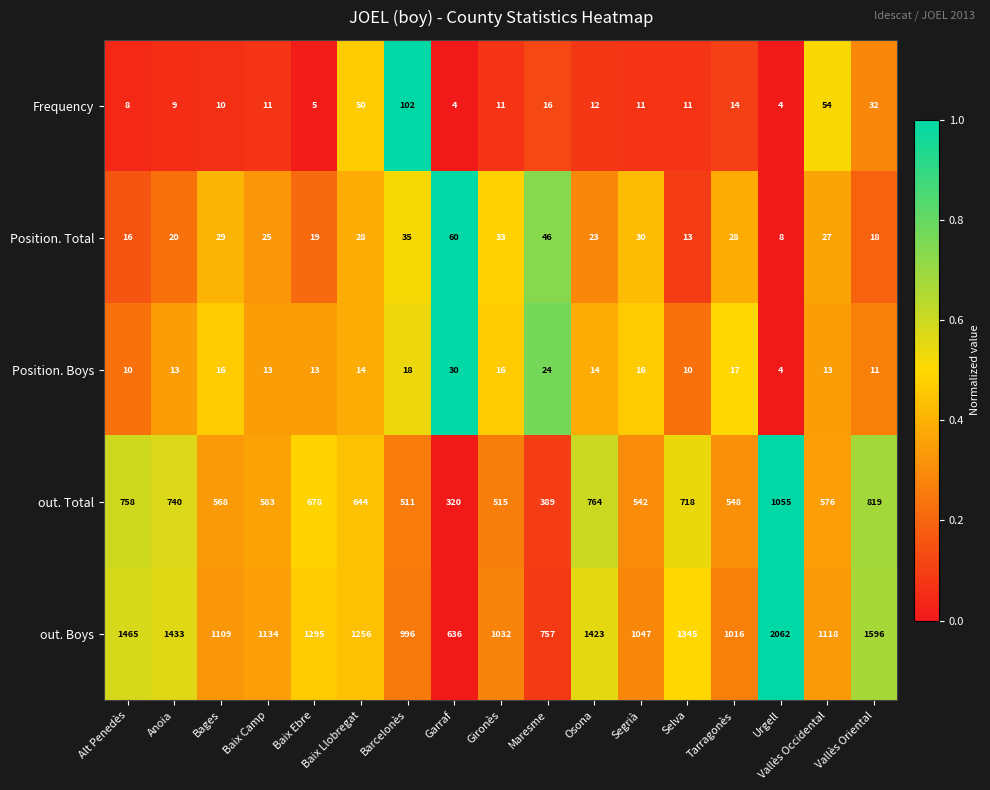

Which series has the widest spread of values?

out. Boys